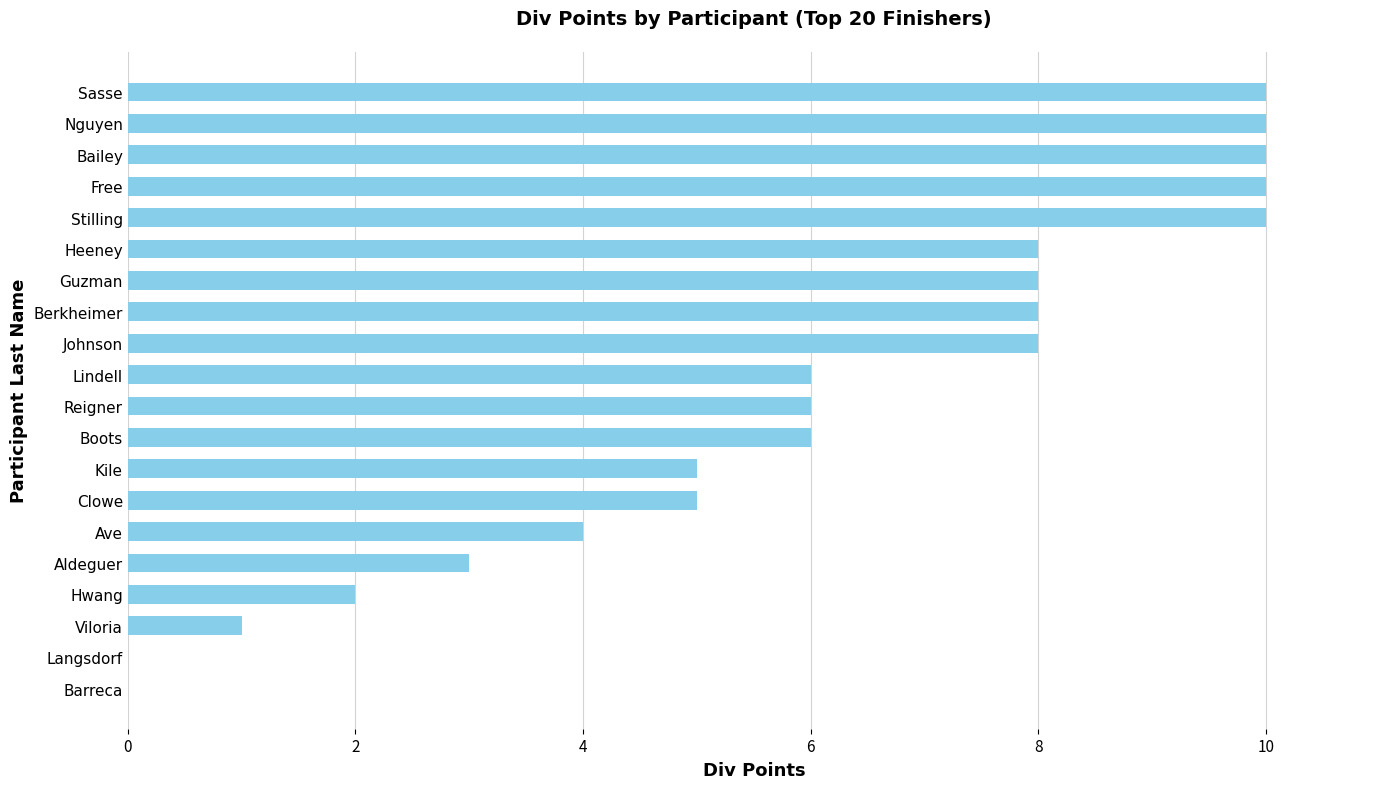

True or false: the data shows 10 at Stilling.

True